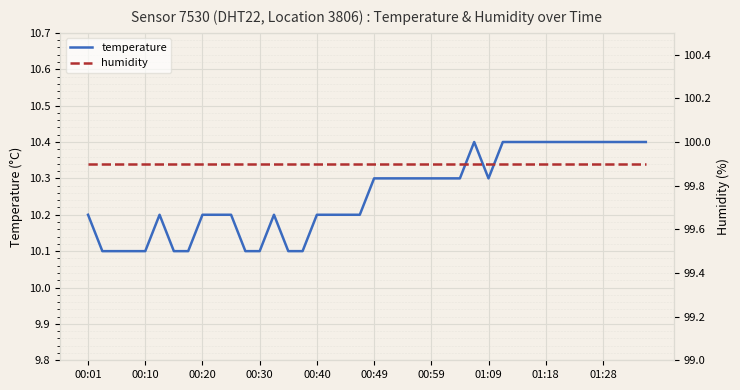

True or false: temperature has a value of 10.1 at 00:30.

True